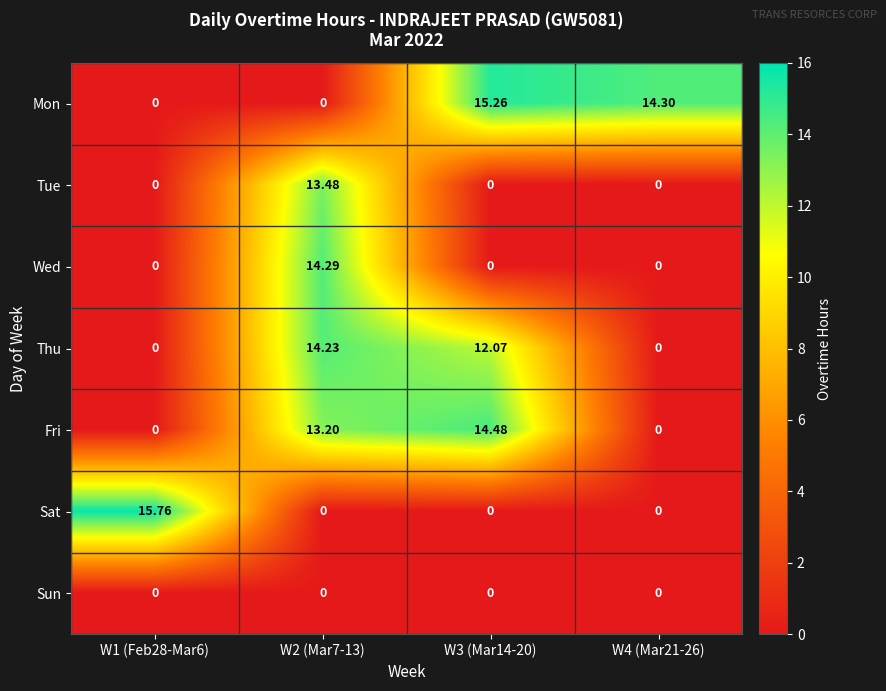

At which category does the chart reach its peak across all series?

W1 (Feb28-Mar6)